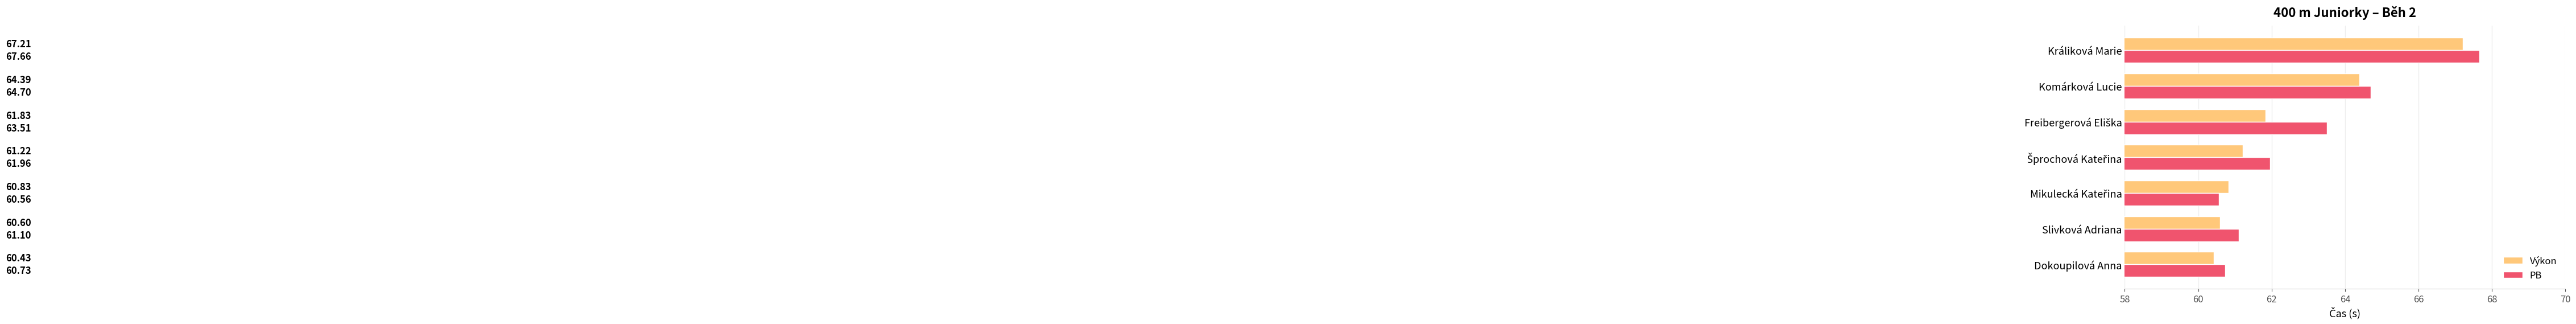

Between Dokoupilová Anna and Králiková Marie, which series saw the biggest shift?

PB